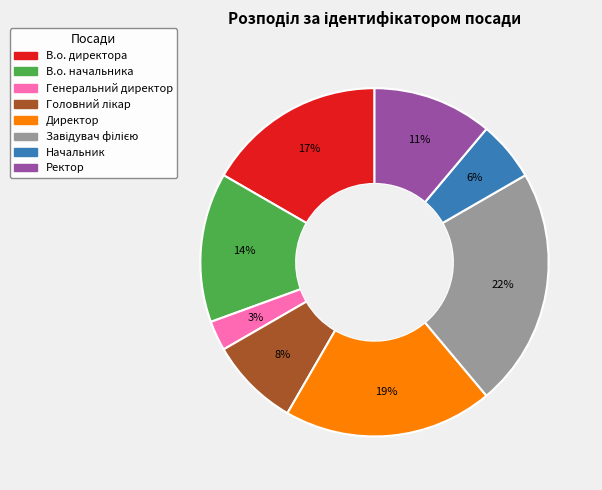

What is the smallest slice in the pie chart?

Генеральний директор